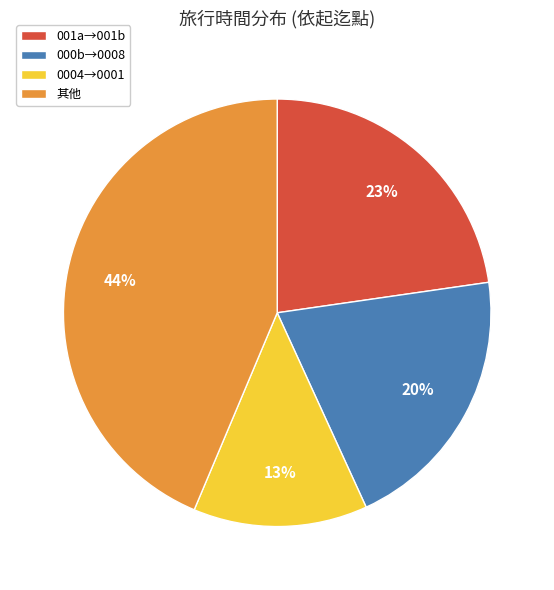

Combined, do 其他 and 0004→0001 account for over 50%?

Yes